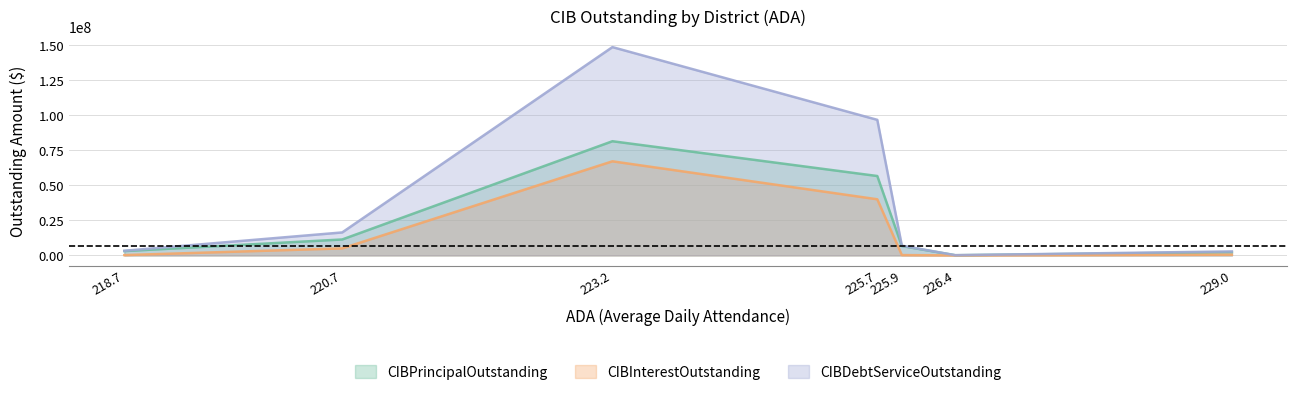

Rank the series at 225.7 from highest to lowest value.

CIBDebtServiceOutstanding, CIBPrincipalOutstanding, CIBInterestOutstanding